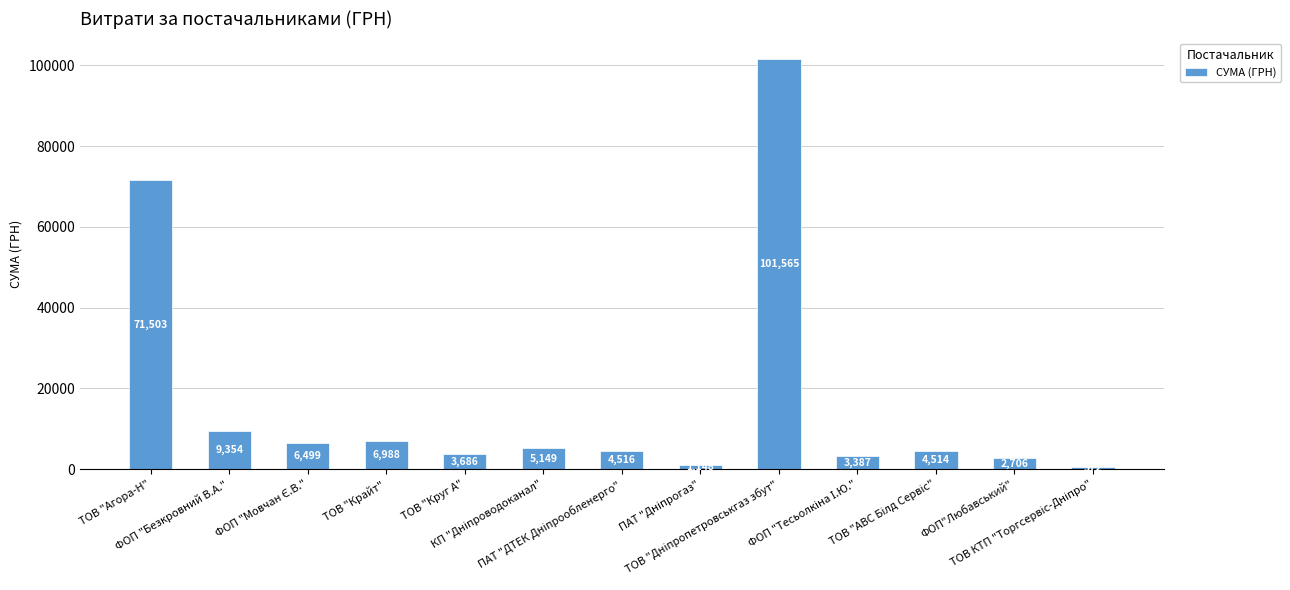

What is the maximum value shown in the chart?

101565.0